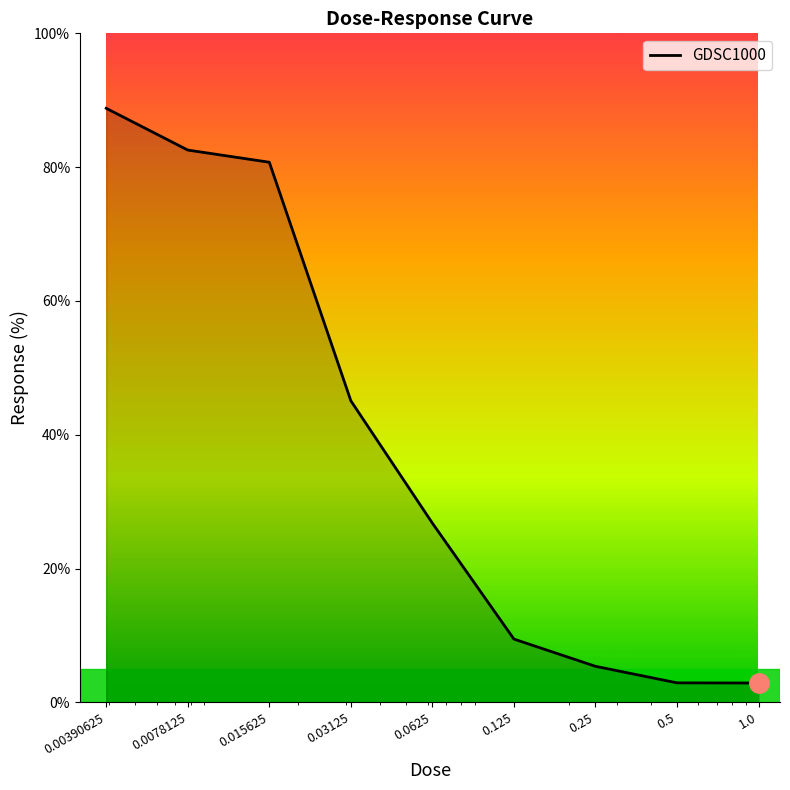

What is the maximum value shown in the chart?

88.8